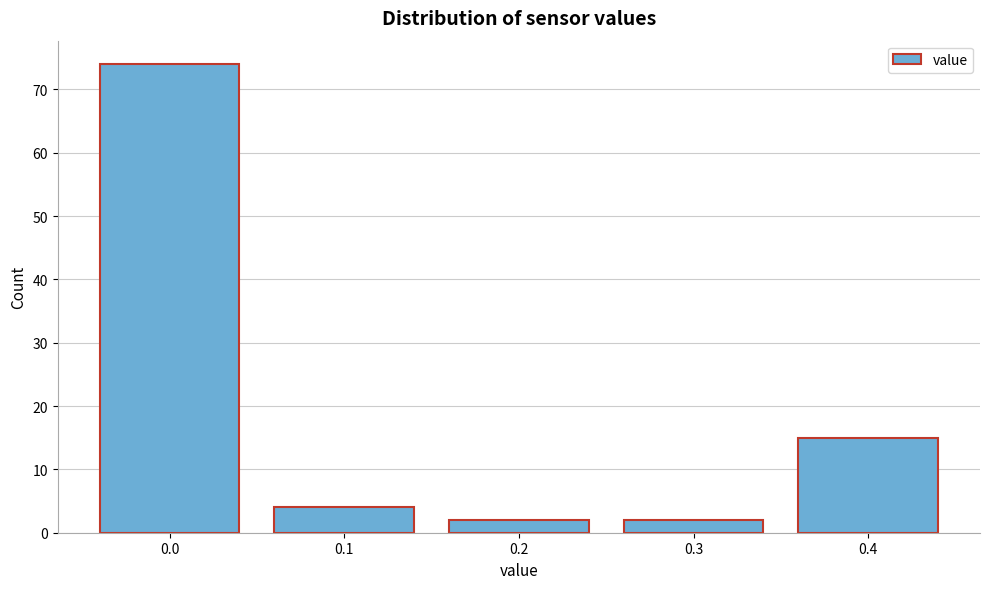

Reading left to right, what are all the values shown in this chart?

0.0=74	0.1=4	0.2=2	0.3=2	0.4=15